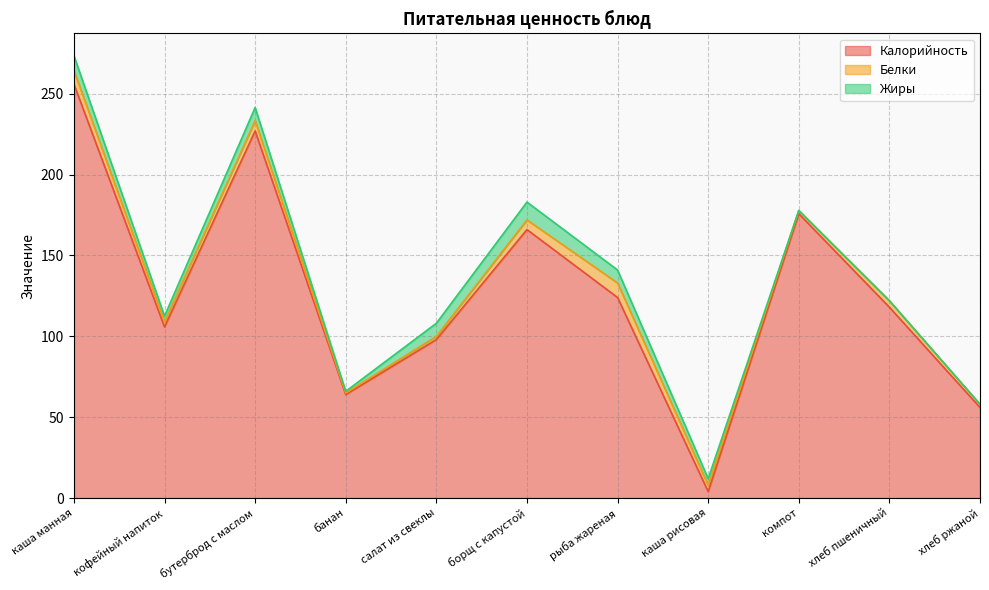

What is the difference between the highest and lowest values at компот?

175.8